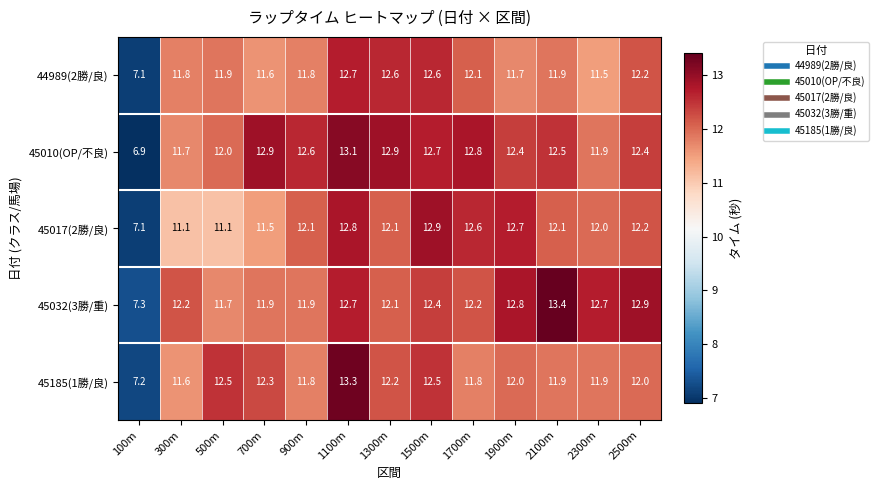

Which series changed the most between 300m and 2300m?

45017(2勝/良)